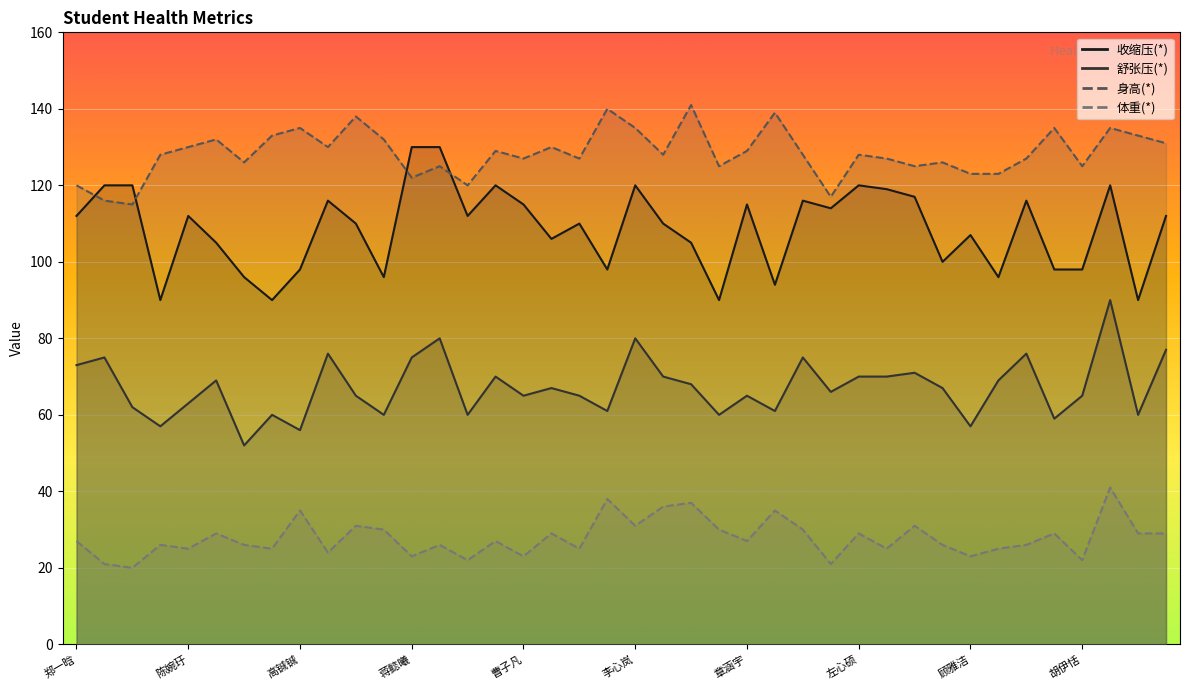

The 舒张压(*) series shows 98 at 陈静怡. True or false?

False